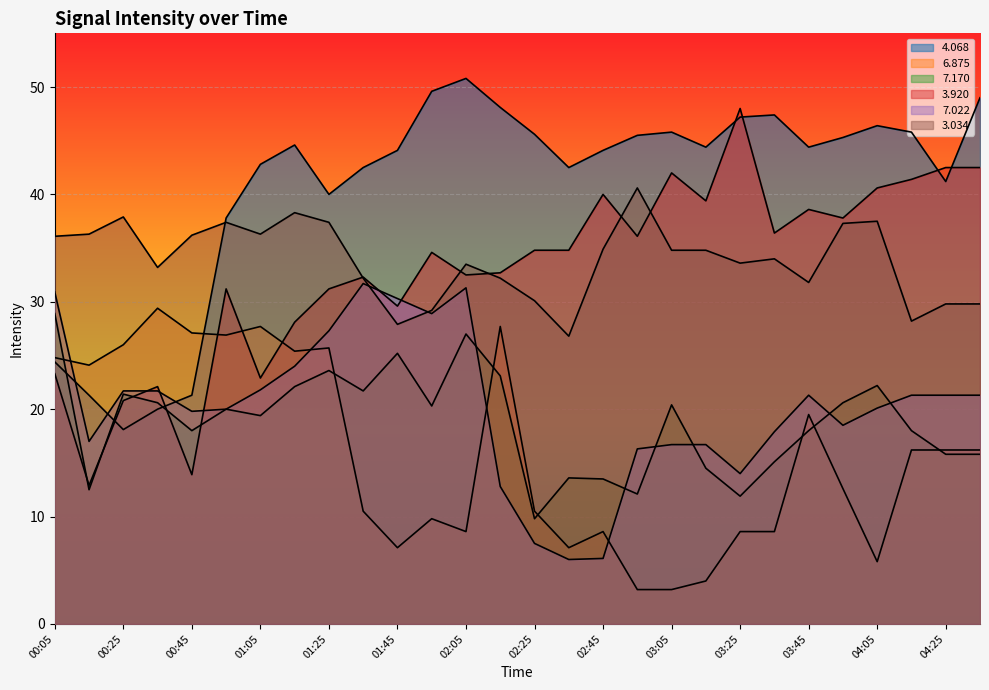

Which series changed the most between 01:05 and 01:35?

  6.875